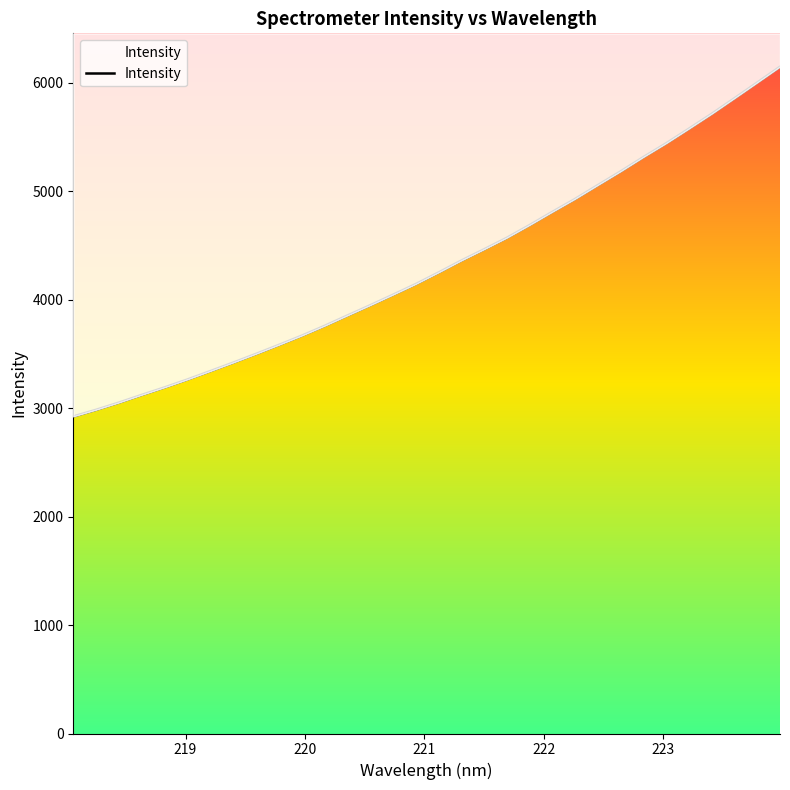

True or false: there are more than 2 points higher than both neighbors.

False